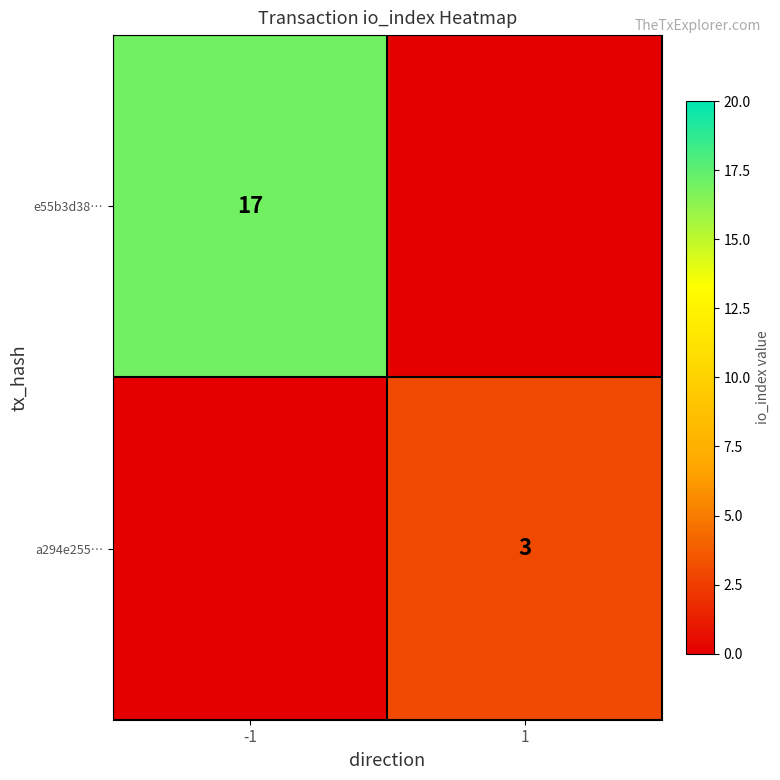

What is the average value of the a294e255… series?

2